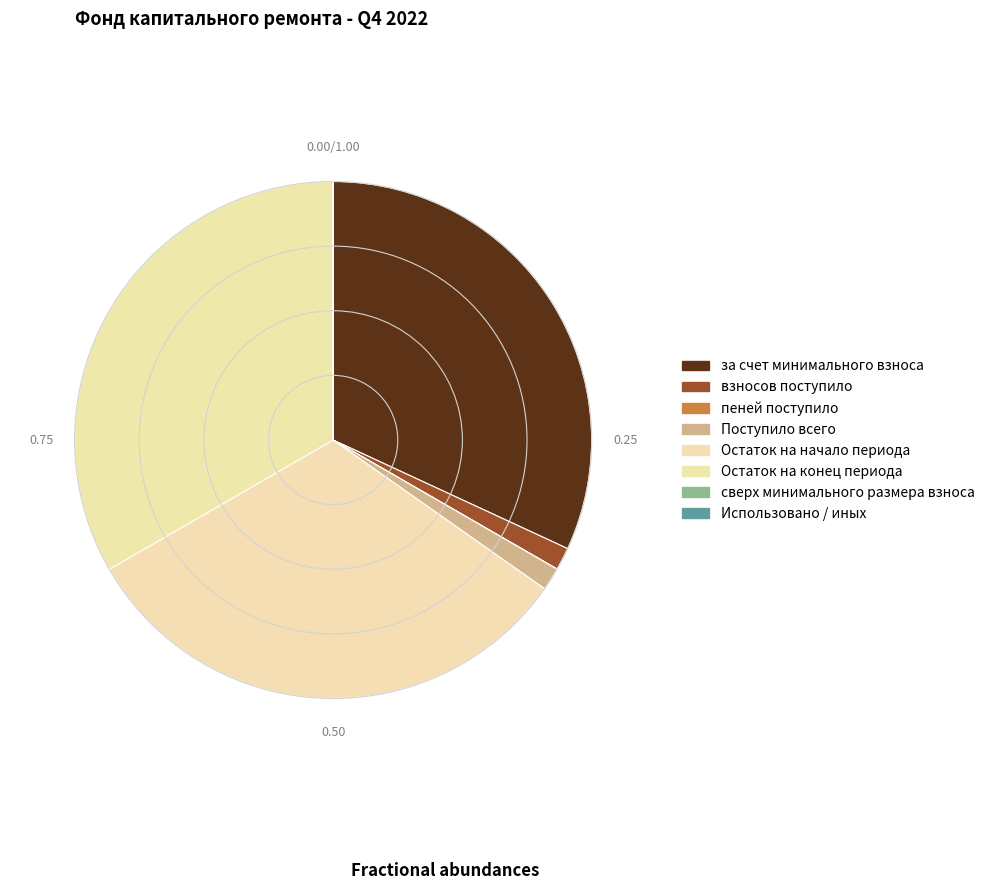

What is the total percentage of Остаток на начало периода and пеней поступило?

31.9%